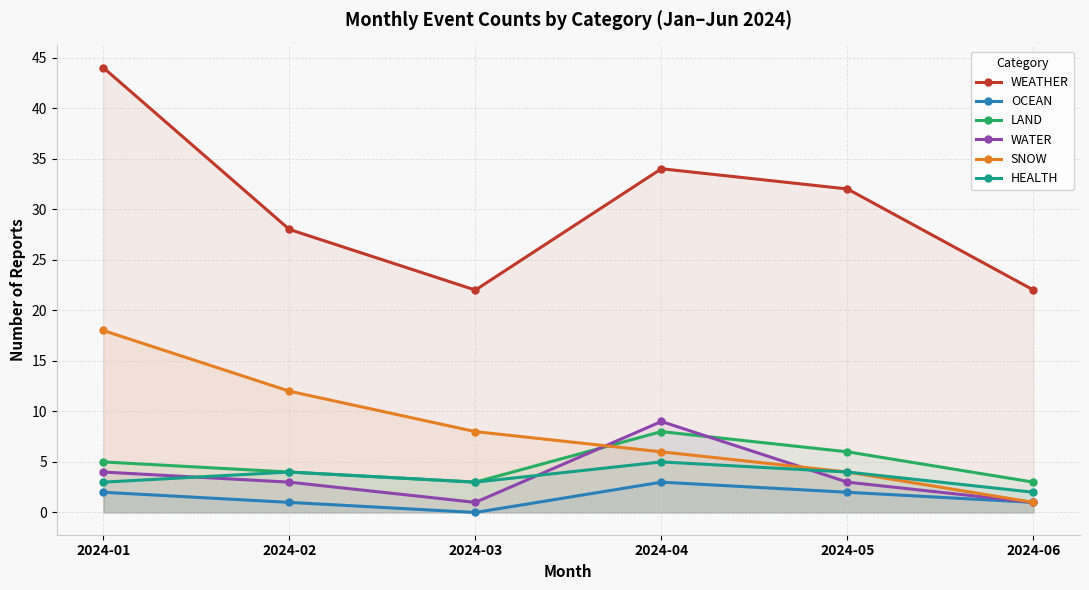

How many lines are shown in the chart?

6